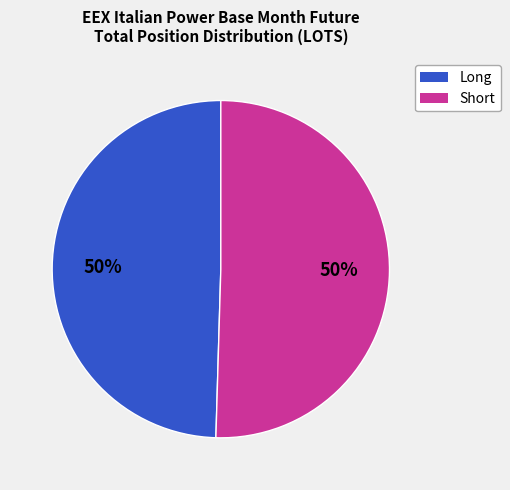

To the nearest percent, what is the average slice percentage?

50%